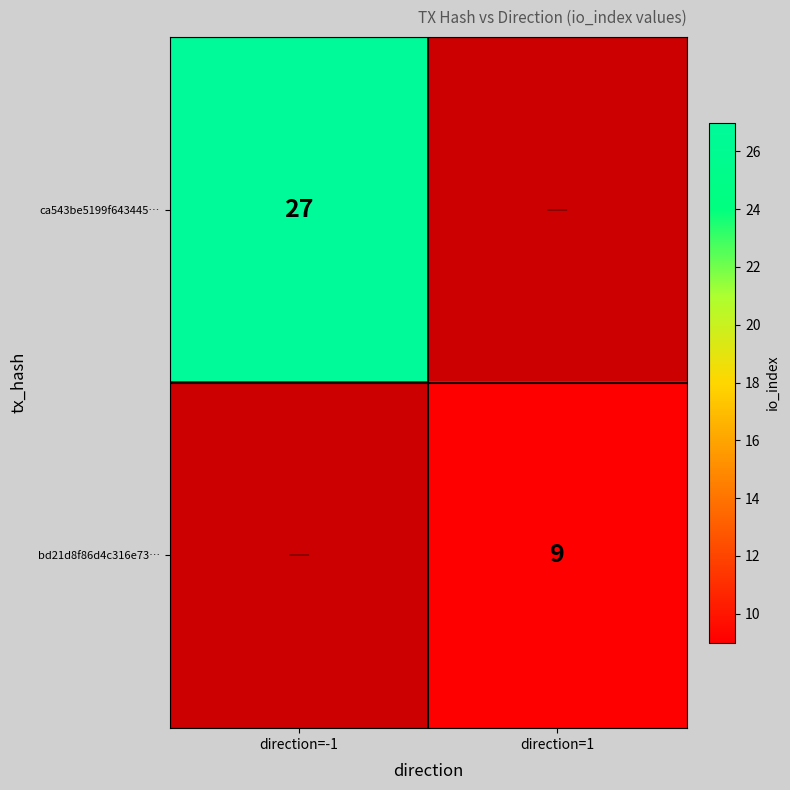

The bd21d8f86d4c316e73… series shows 6 at direction=1. True or false?

False